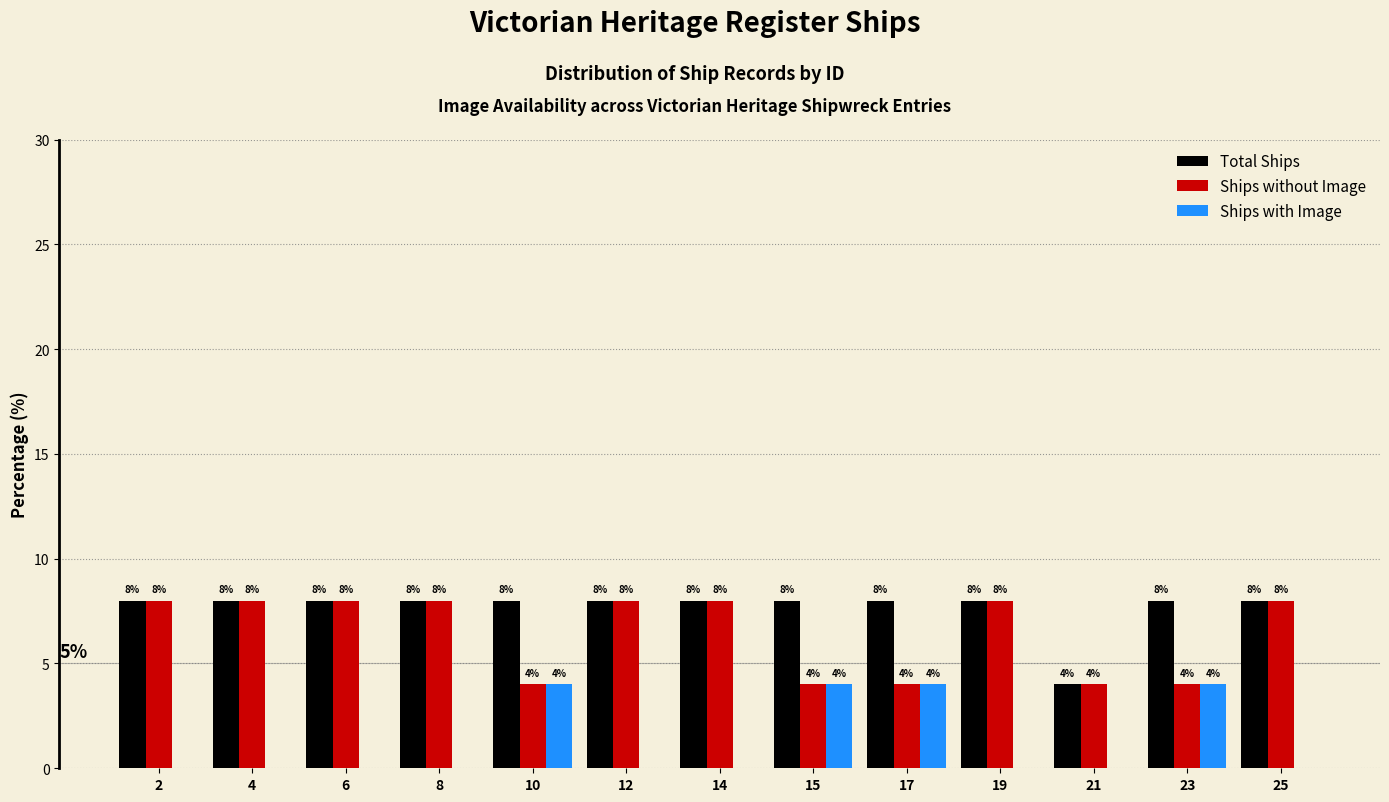

Reading left to right, what are all the values shown in this chart?

Total Ships: 2=8	4=8	6=8	8=8	10=8	12=8	14=8	15=8	17=8	19=8	21=4	23=8	25=8
Ships without Image: 2=8	4=8	6=8	8=8	10=4	12=8	14=8	15=4	17=4	19=8	21=4	23=4	25=8
Ships with Image: 2=0	4=0	6=0	8=0	10=4	12=0	14=0	15=4	17=4	19=0	21=0	23=4	25=0